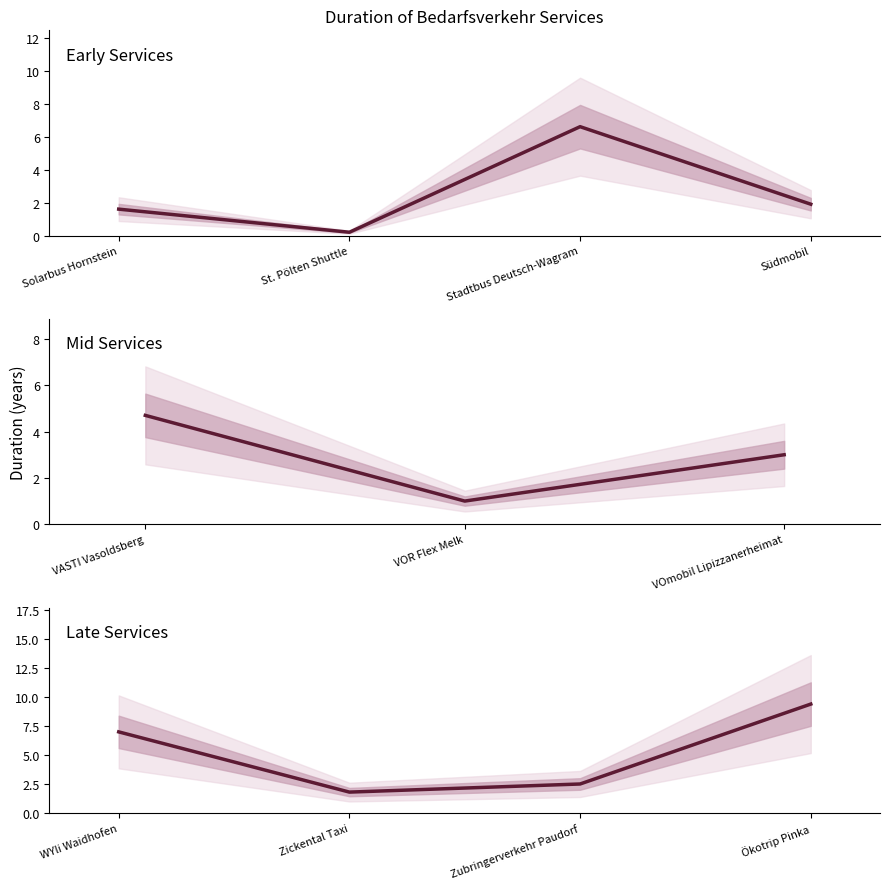

What is the value of the 4th point from the left?

9.4